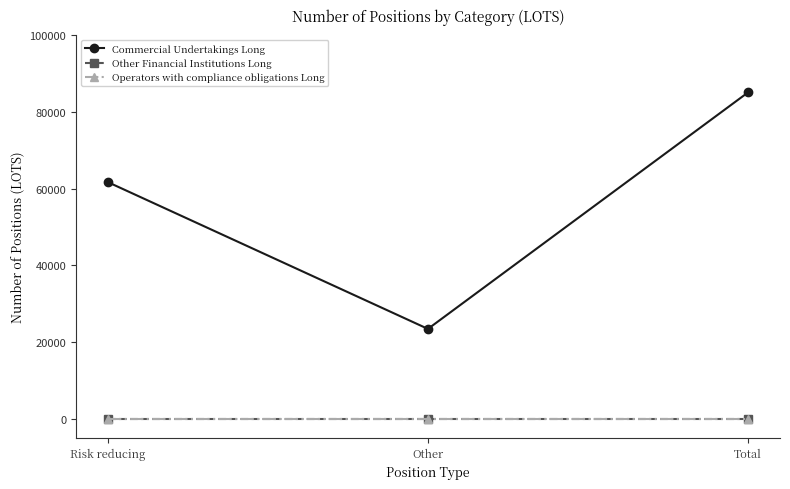

Is this an area chart (filled region under the line)?

No